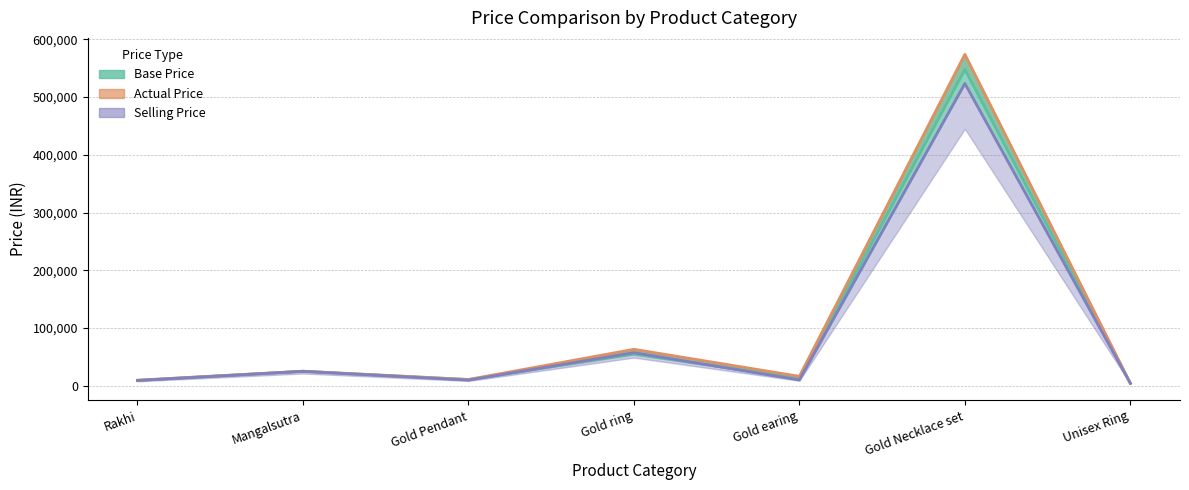

At which category is the sum across all series the highest?

Gold Necklace set